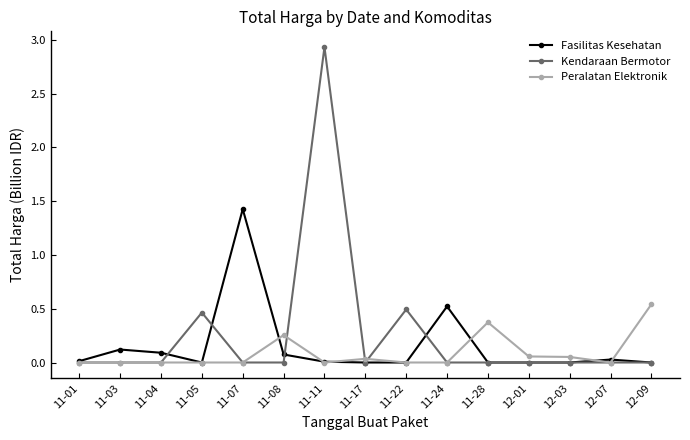

List the series in order of their peak value, highest first.

Kendaraan Bermotor, Fasilitas Kesehatan, Peralatan Elektronik